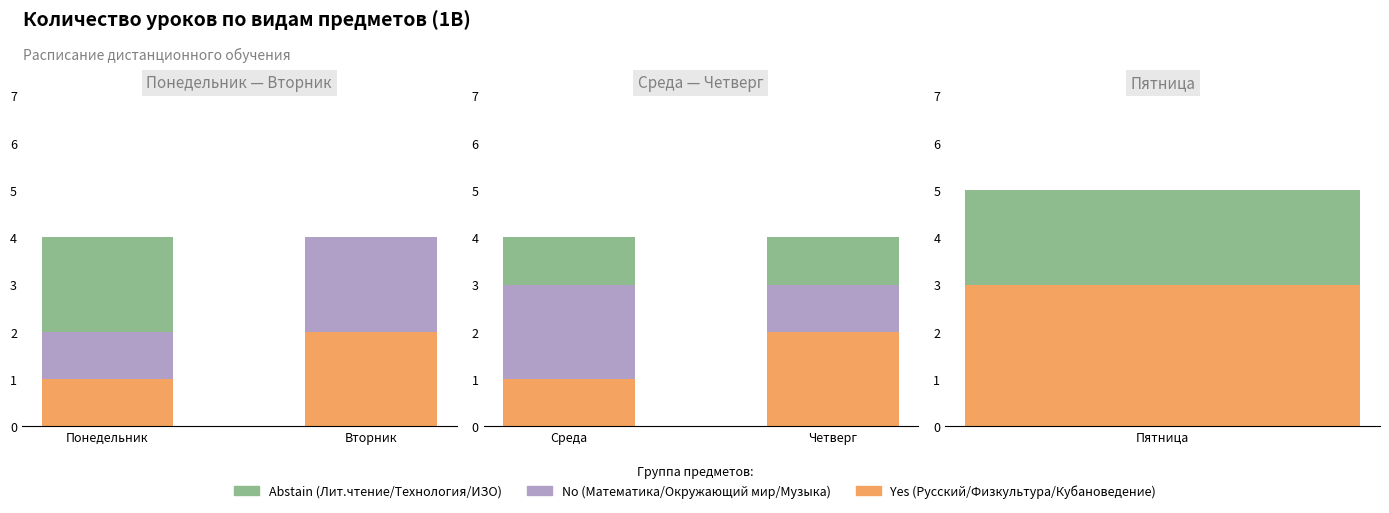

What is the difference between the Русский/Физкультура/Кубановедение values at Четверг and Среда?

1